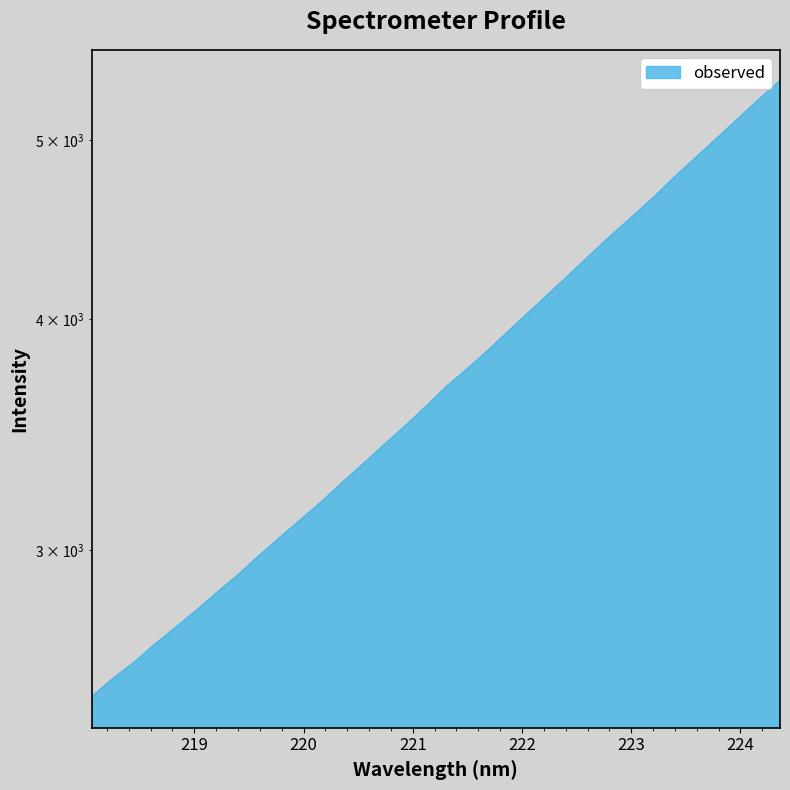

What position from the right is 220.7354?

20